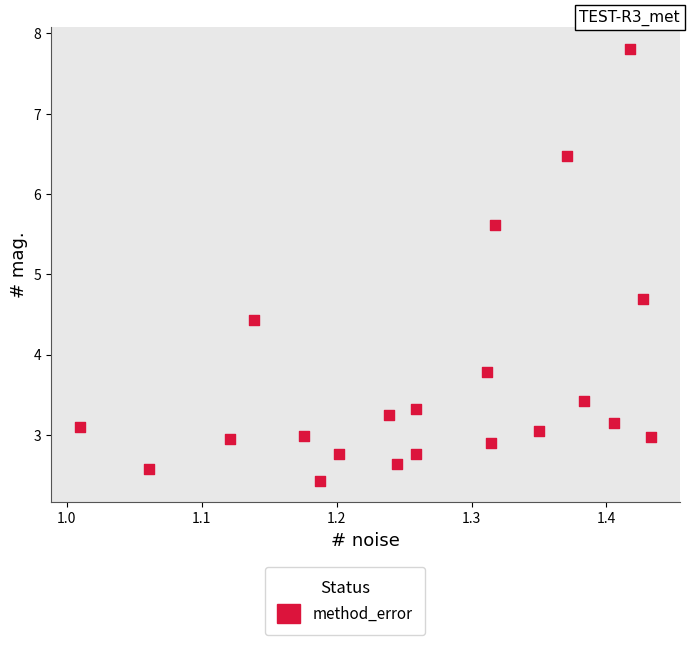

What Y value in the scatter plot is closest to 5?

4.7